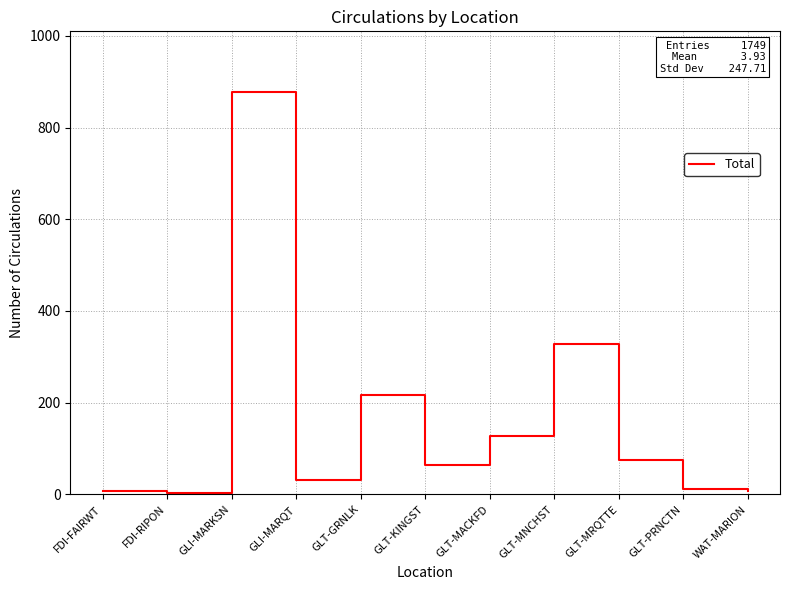

Which label corresponds to the largest value in the chart?

GLI-MARKSN